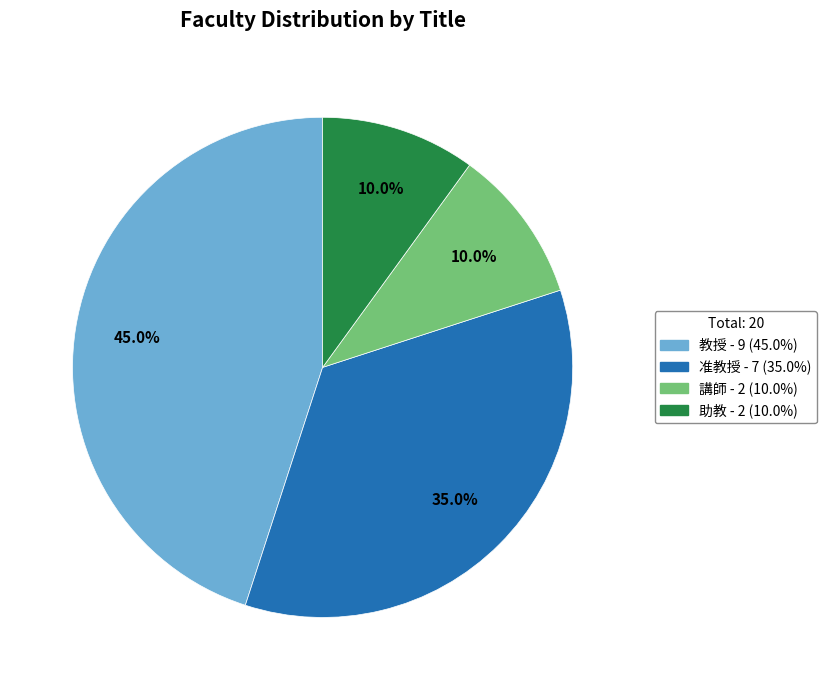

Does 助教 represent more than half of the total?

No